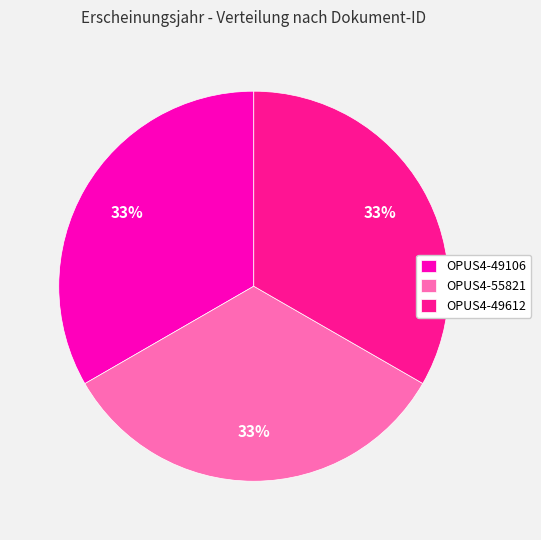

How many slices are in this pie chart?

3